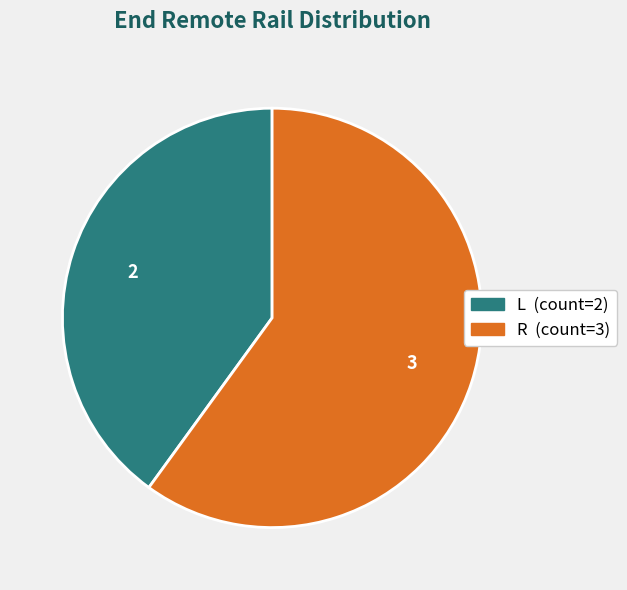

Is there any slice that represents more than half of the pie?

Yes